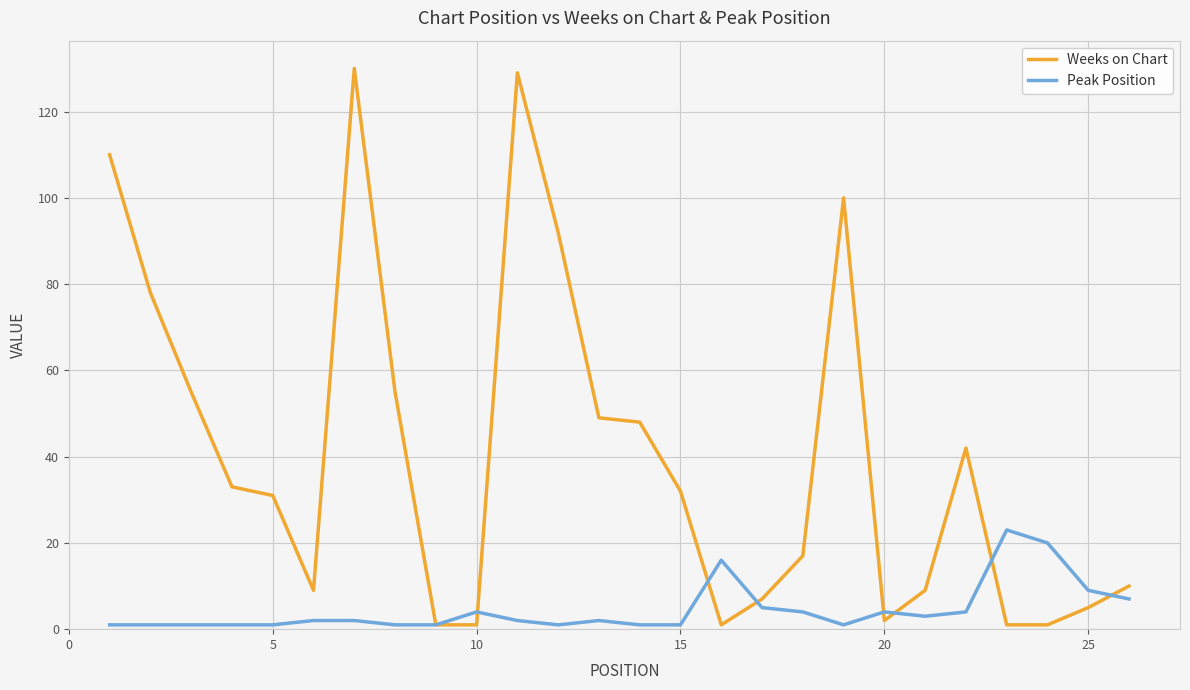

What is the greatest value displayed?

130